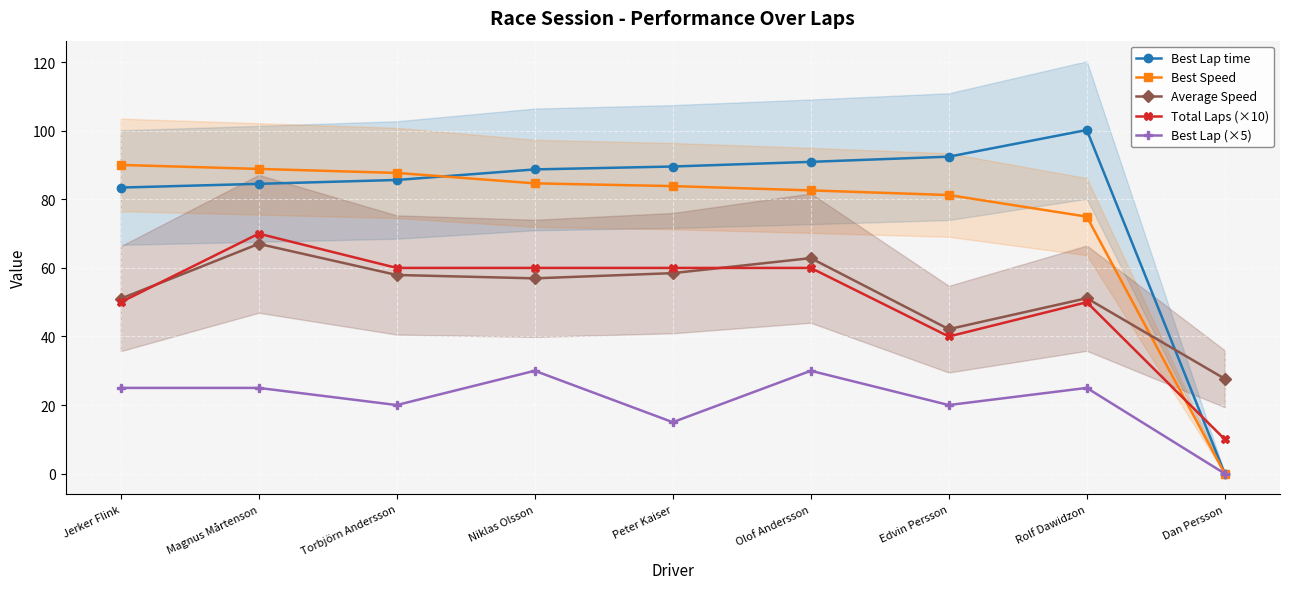

True or false: Total Laps (×10) and Best Lap (×5) cross at least once.

False